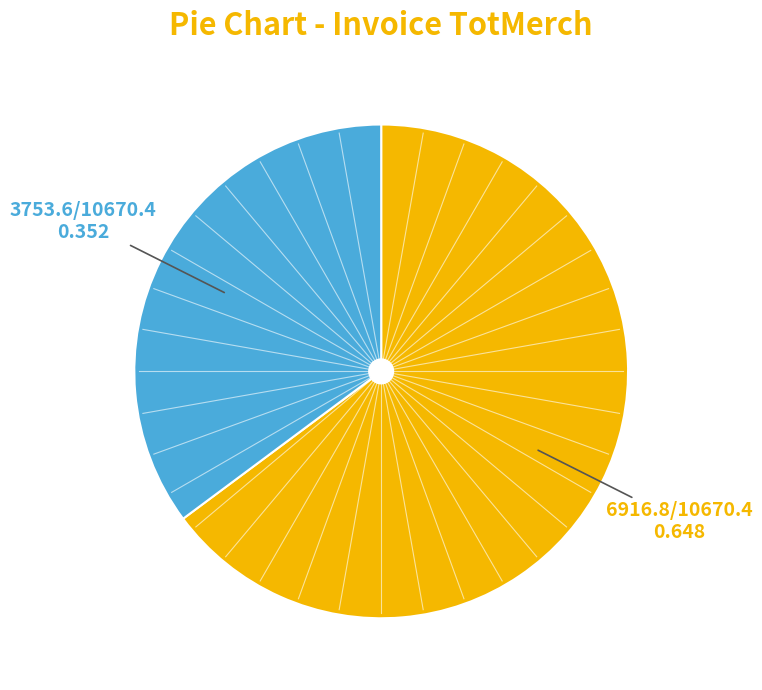

Does any single category account for the majority?

Yes